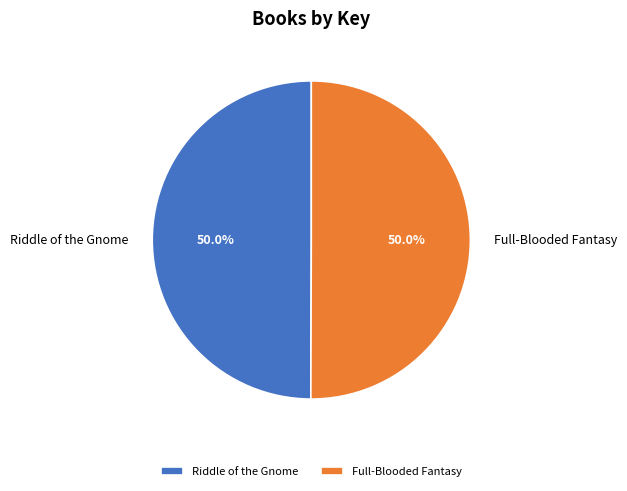

Approximately how many times larger is the value at Riddle of the Gnome compared to Full-Blooded Fantasy?

1.0